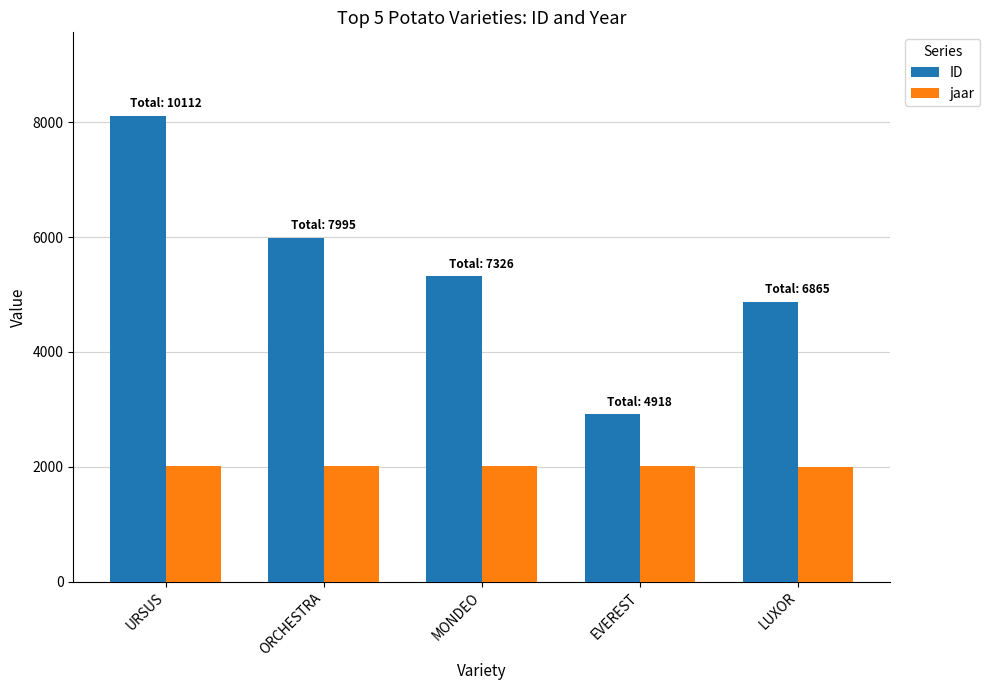

Is it true that ID equals 5316 at MONDEO?

True